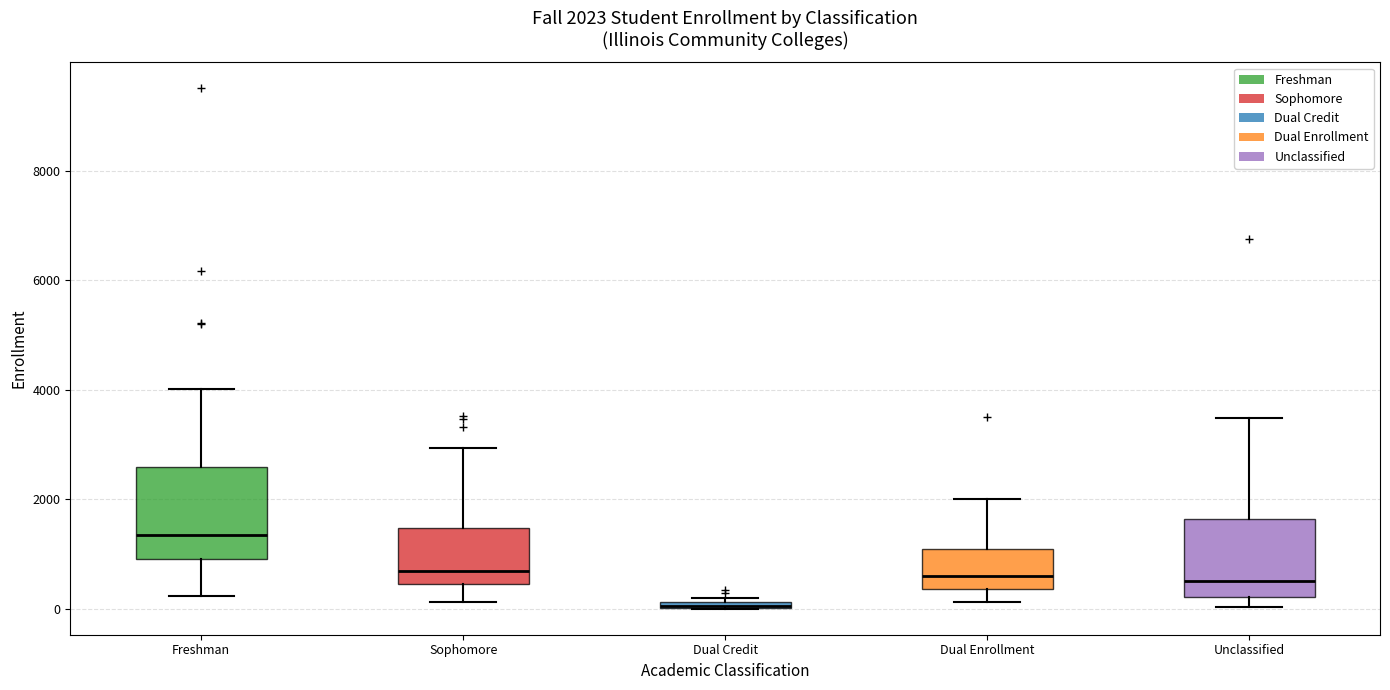

Which box is the tallest, from its lower edge to its upper edge?

Freshman